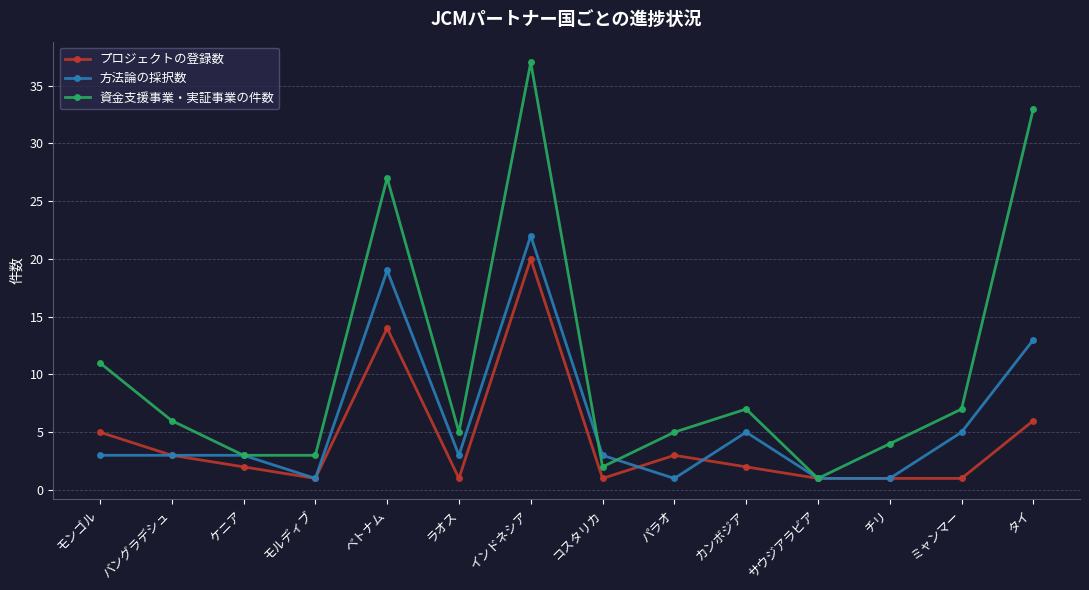

The プロジェクトの登録数 series shows 1 at コスタリカ. True or false?

True